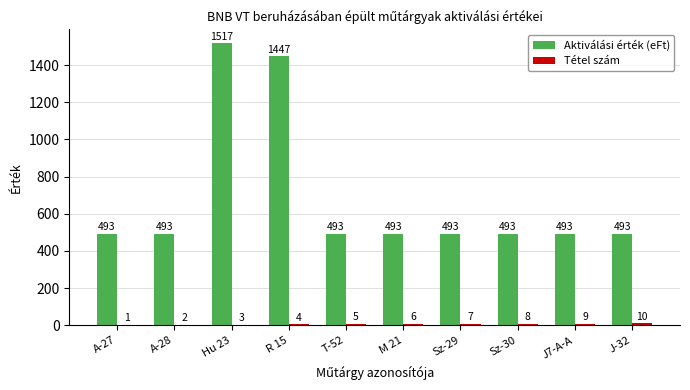

Which series has the largest total across all categories?

Aktiválási érték (eFt)